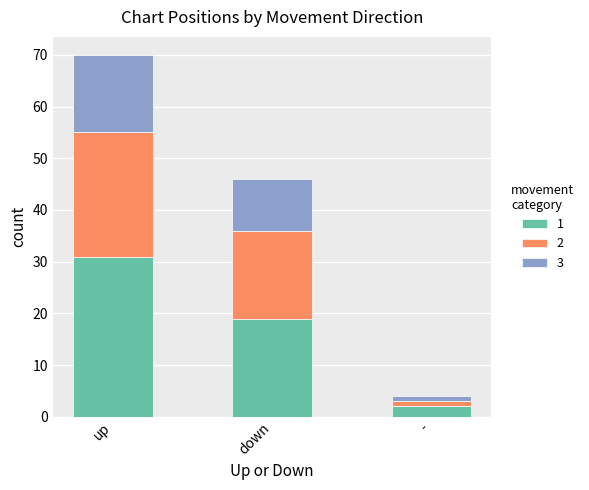

What is the total value across all series at up?

70